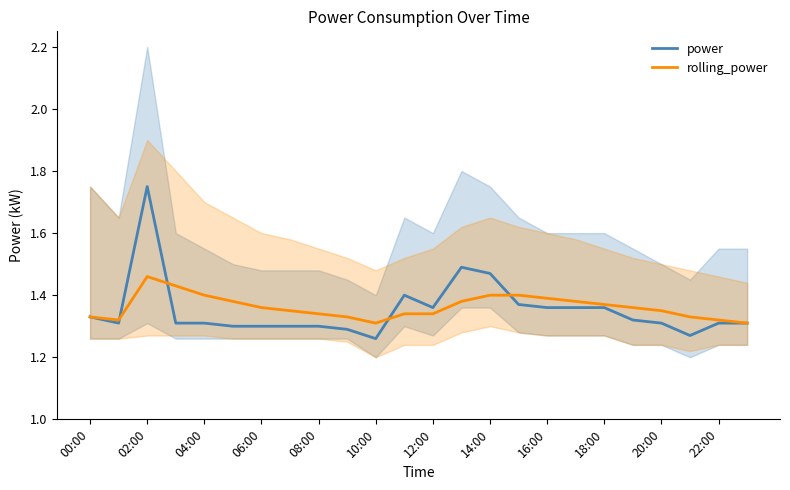

Reading right to left, what are all the values shown in this chart?

power: 1.3	1.3	1.3	1.3	1.3	1.4	1.4	1.4	1.4	1.5	1.5	1.4	1.4	1.3	1.3	1.3	1.3	1.3	1.3	1.3	1.3	1.8	1.3	1.3
rolling_power: 1.3	1.3	1.3	1.4	1.4	1.4	1.4	1.4	1.4	1.4	1.4	1.3	1.3	1.3	1.3	1.3	1.4	1.4	1.4	1.4	1.4	1.5	1.3	1.3